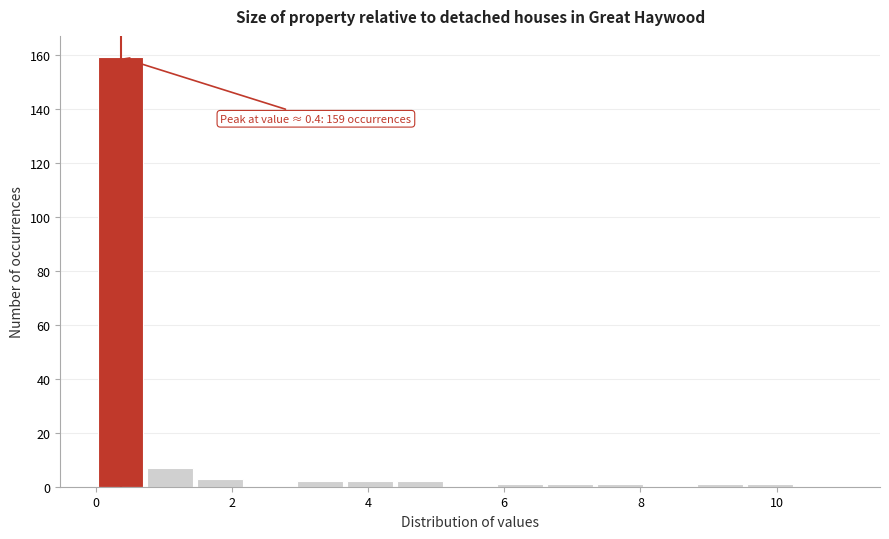

Around what value on the x-axis is the tallest bar? Give the approximate position of its centre, as read against the axis.

0.4